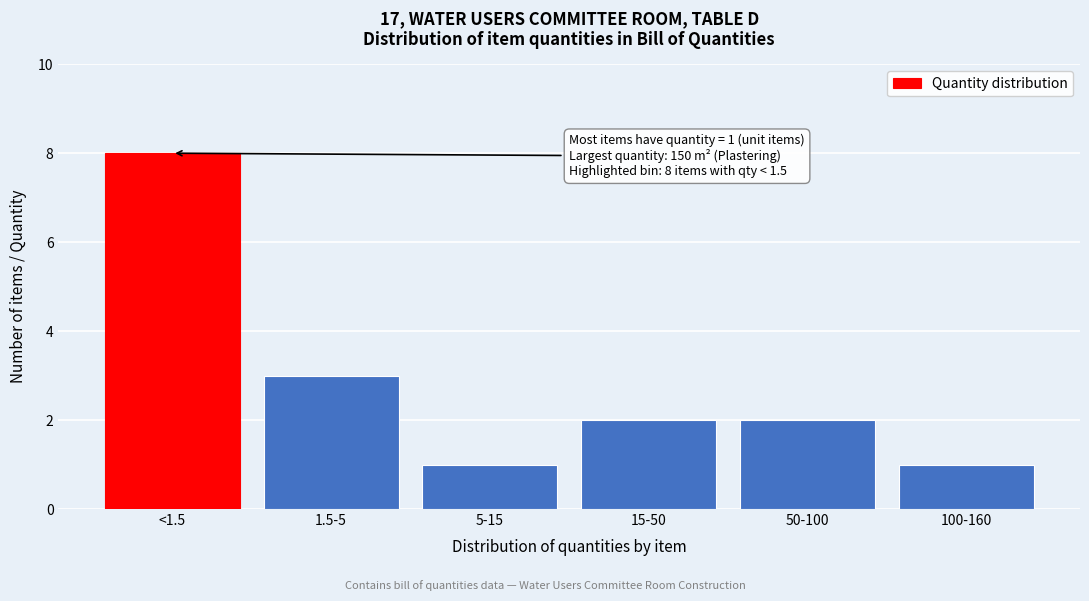

Reading left to right, what are all the values shown in this chart?

8	3	1	2	2	1